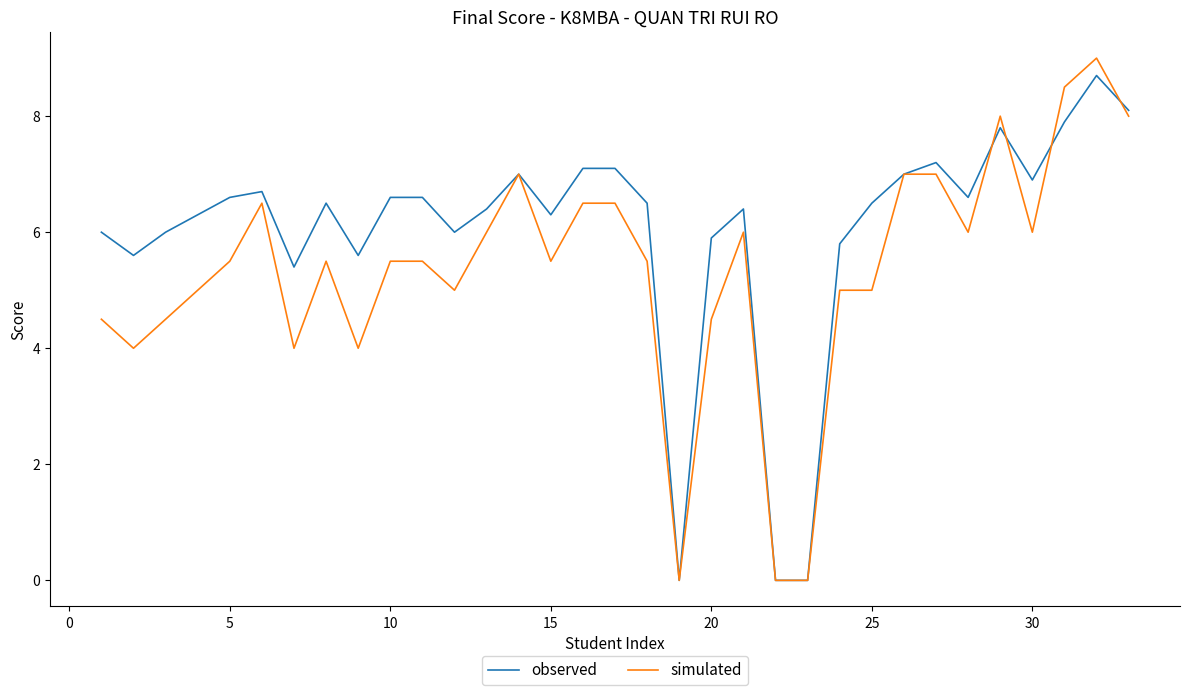

Which series has the largest range (max minus min)?

simulated